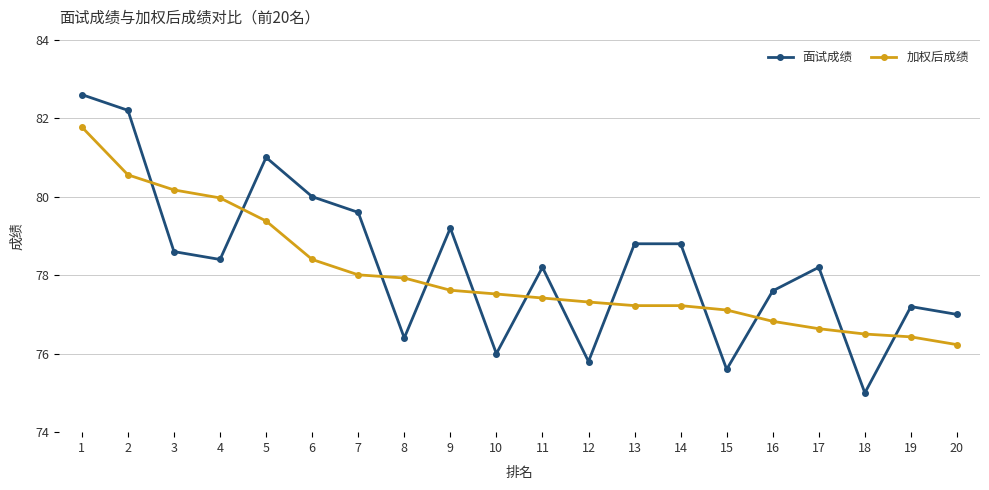

What is the approximate value of 加权后成绩 at 11?

77.4